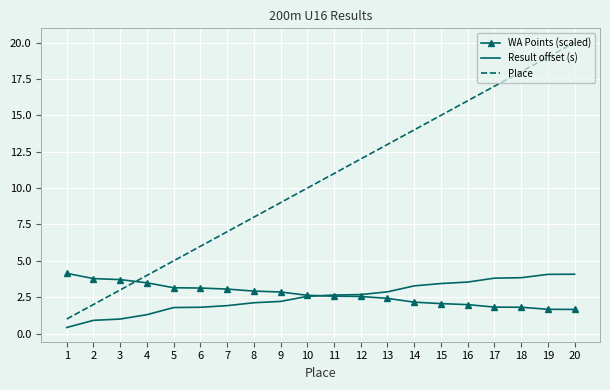

Which series has the largest total across all categories?

Place